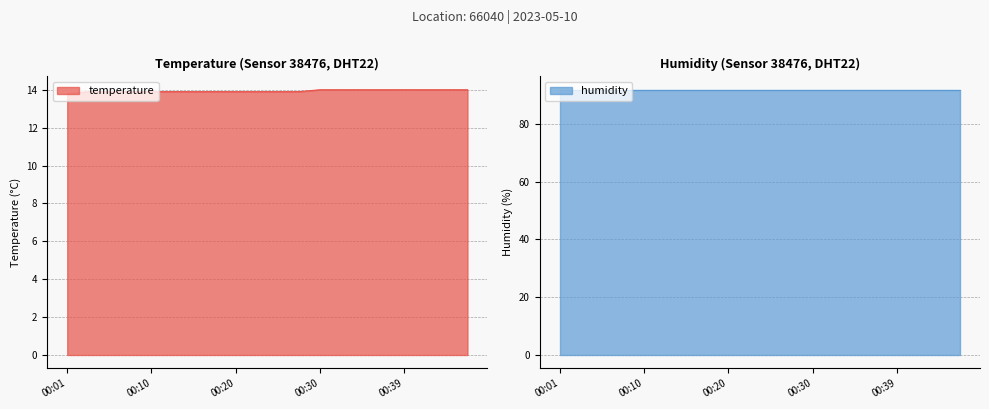

Does the chart have visible grid lines?

Yes